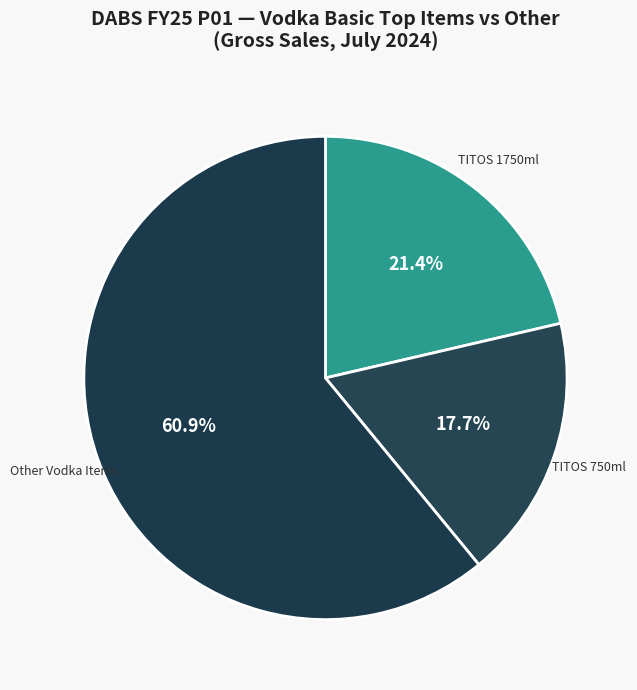

How many slices are in this pie chart?

3